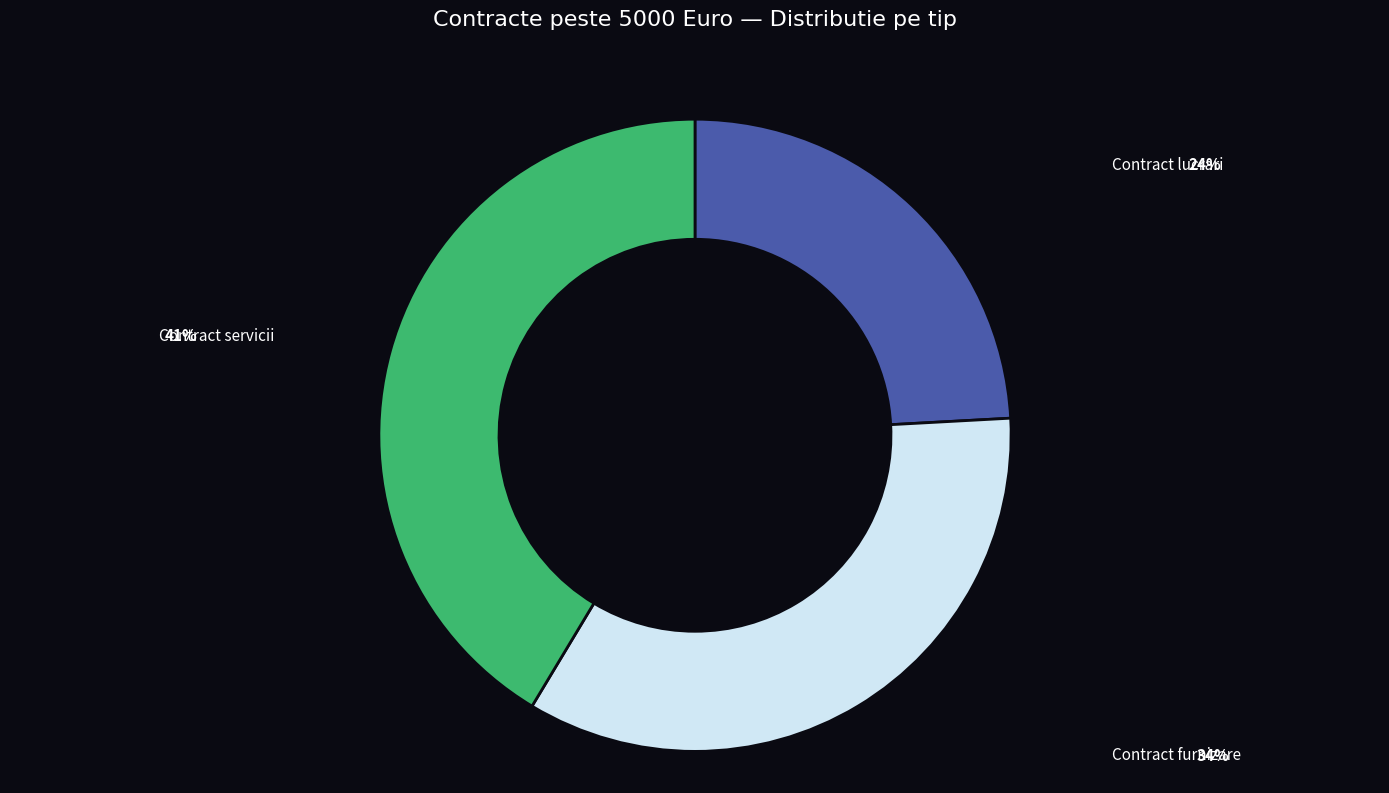

Which slice is the largest?

Contract servicii